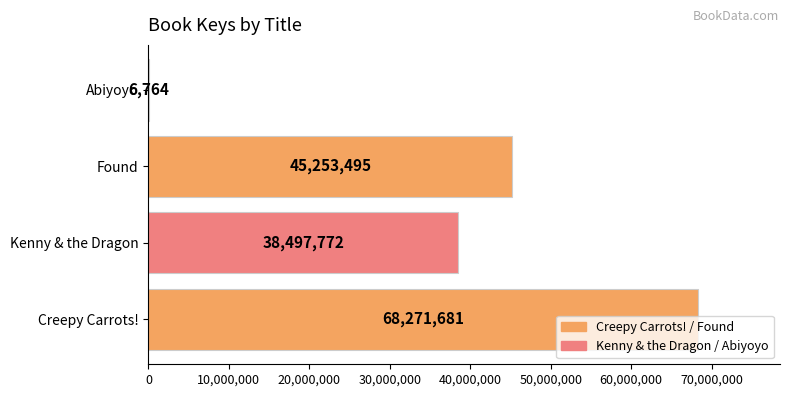

Approximately how many times larger is the value at Found compared to Abiyoyo?

6690.3